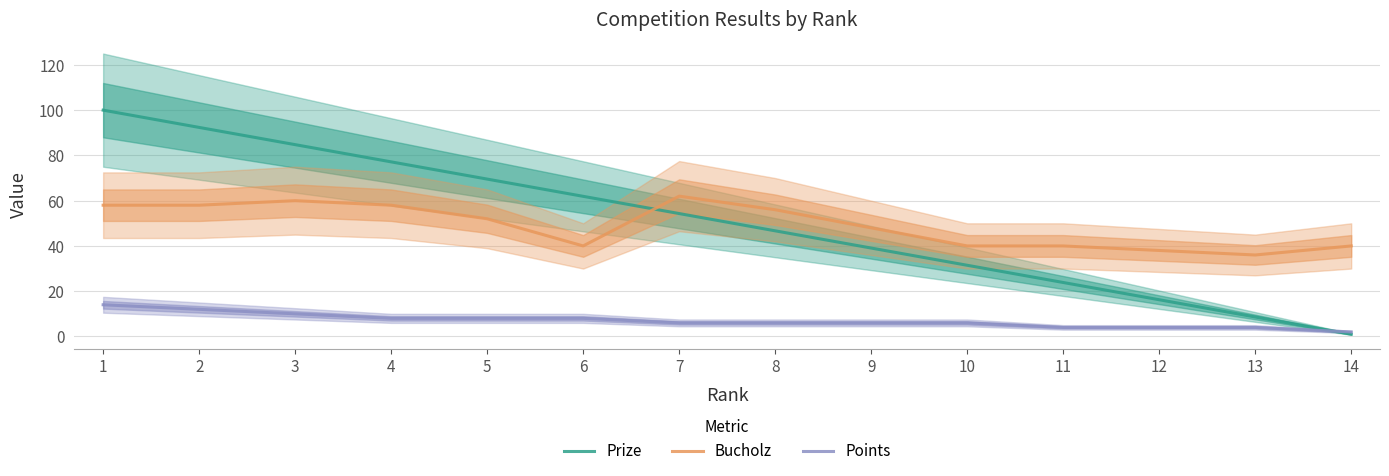

Is it true that Points equals 8.0 at 5?

True